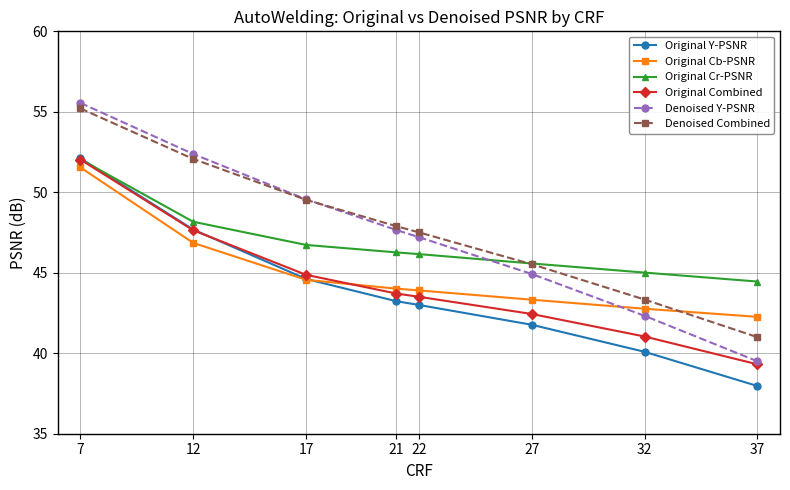

What is the total value across all series at 22?

271.3